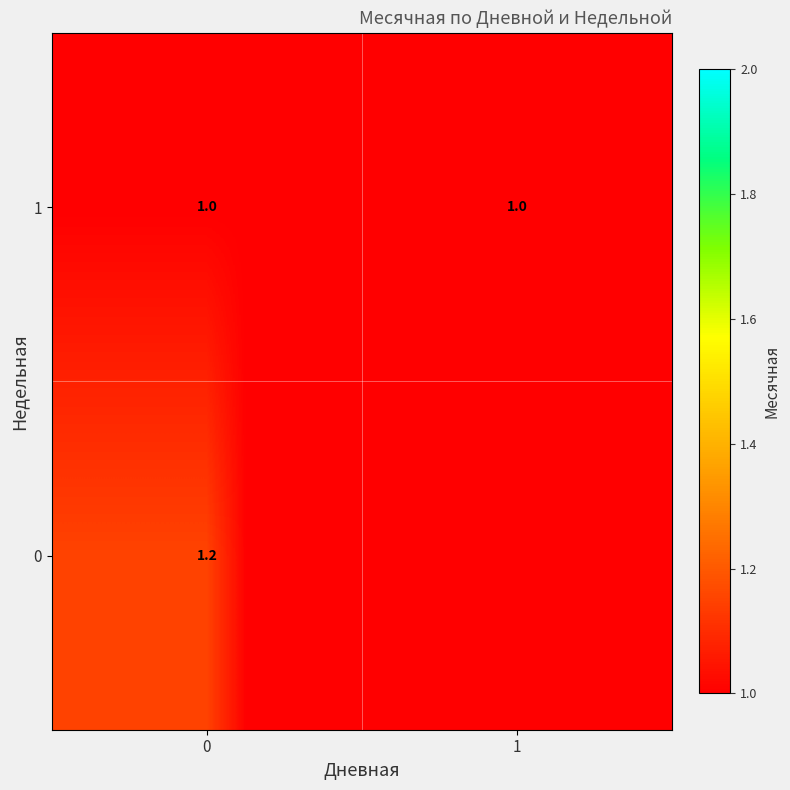

Rank the series by their maximum value, from lowest to highest.

row_1, row_0